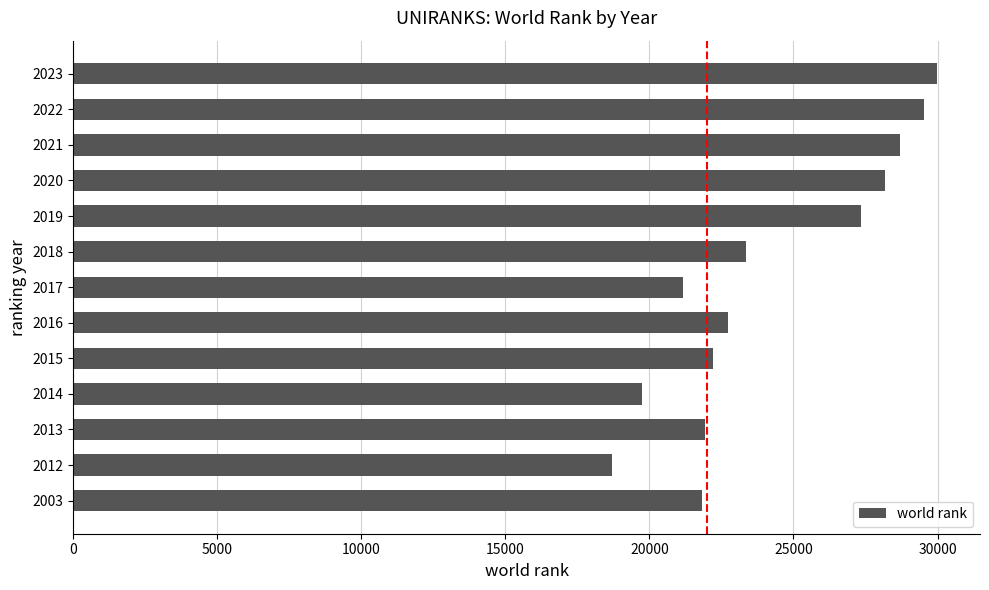

Does the chart contain stacked bars?

No